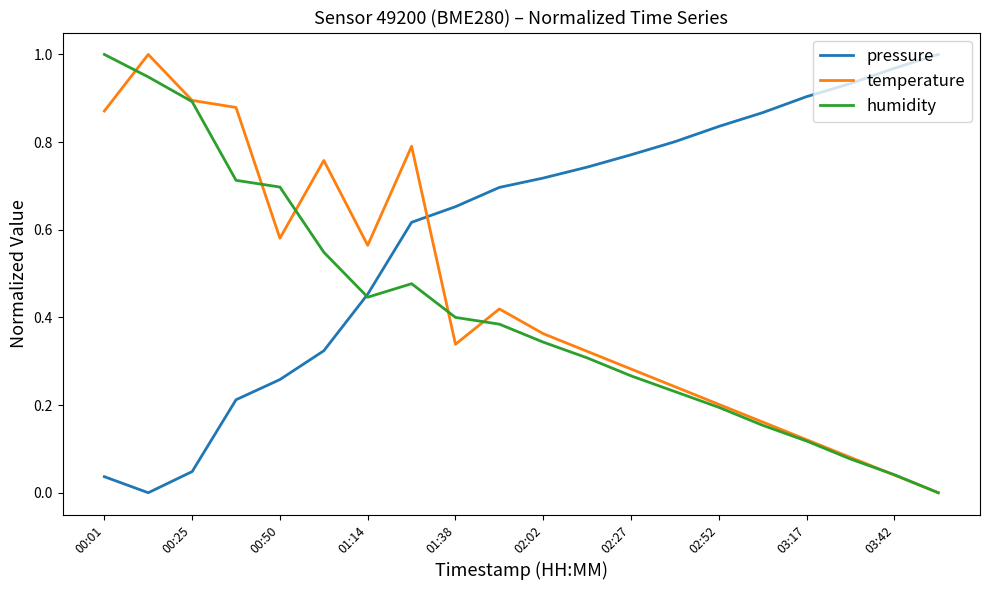

Which series has the largest total across all categories?

pressure